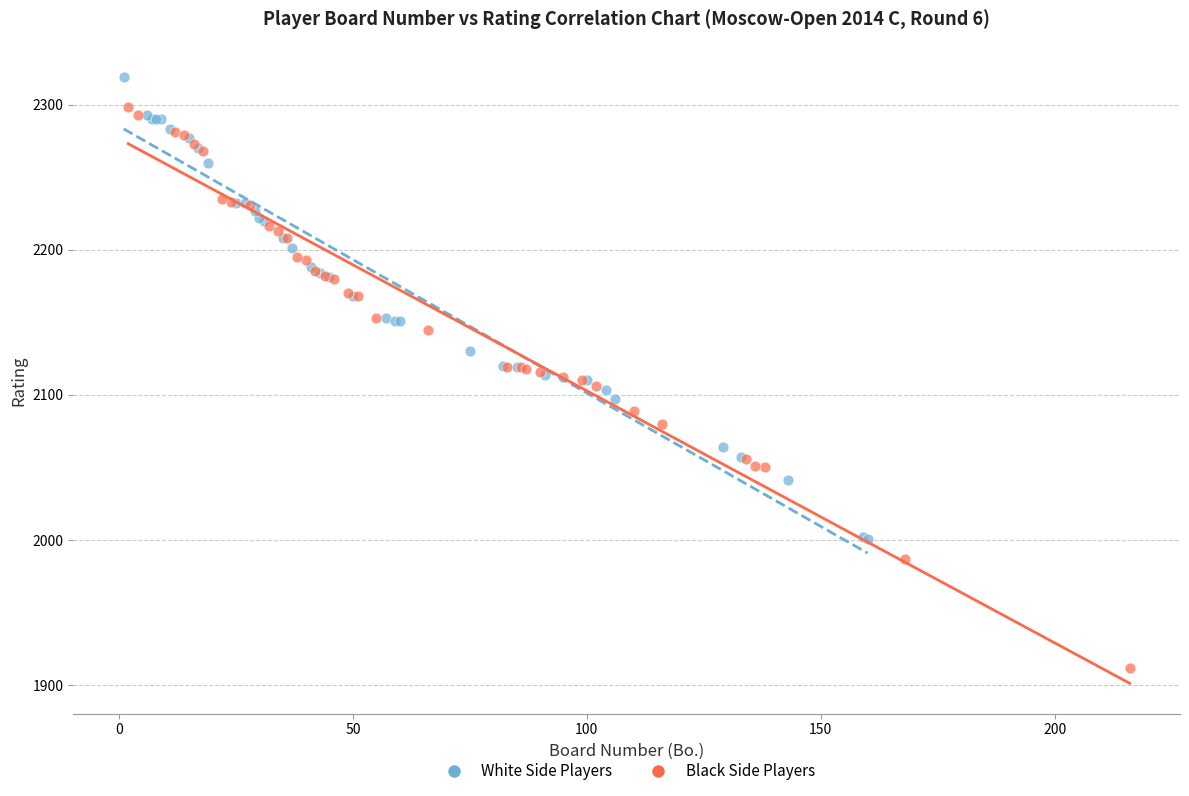

Which series contains the highest Y value?

White Side Players